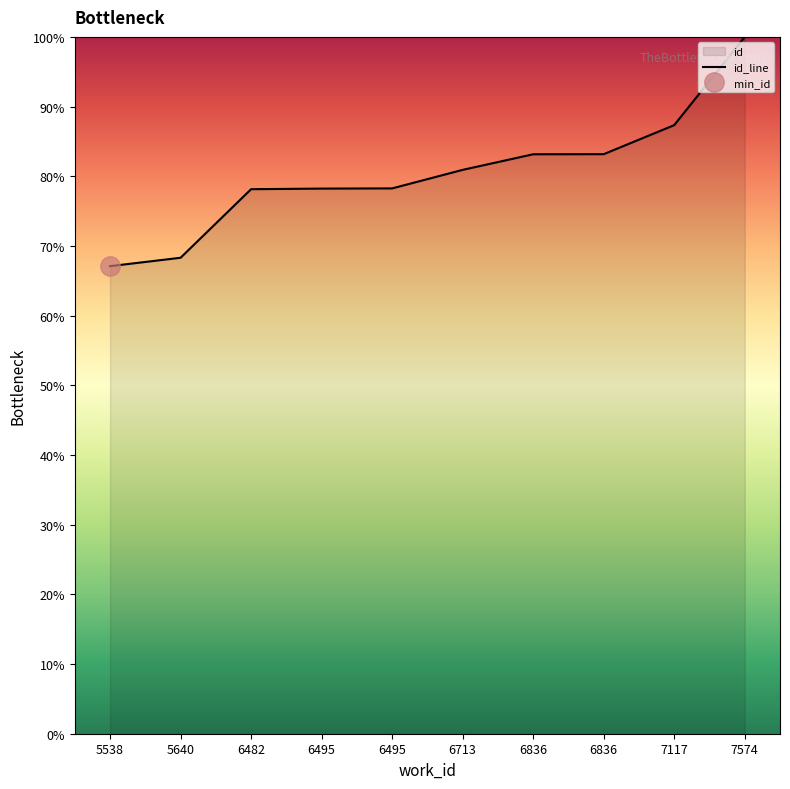

Reading left to right, transcribe all the data shown in this chart.

67.1	68.3	78.1	78.2	78.3	80.9	83.2	83.2	87.3	100.0